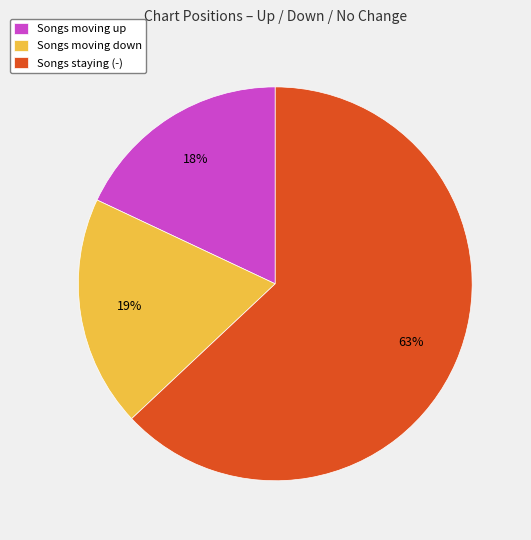

The Songs moving down slice represents 5% of the pie. True or false?

False